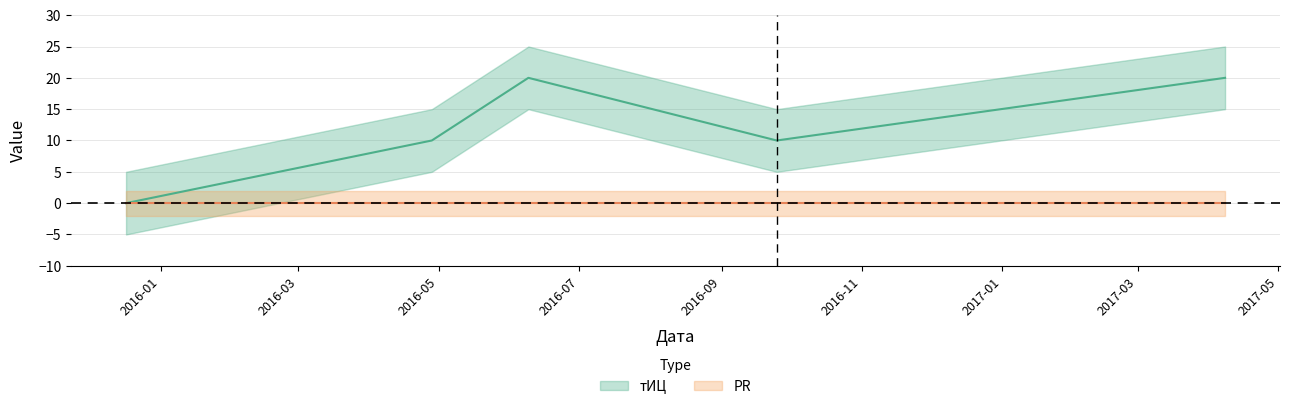

What is the value of the 5th point from the left?

20